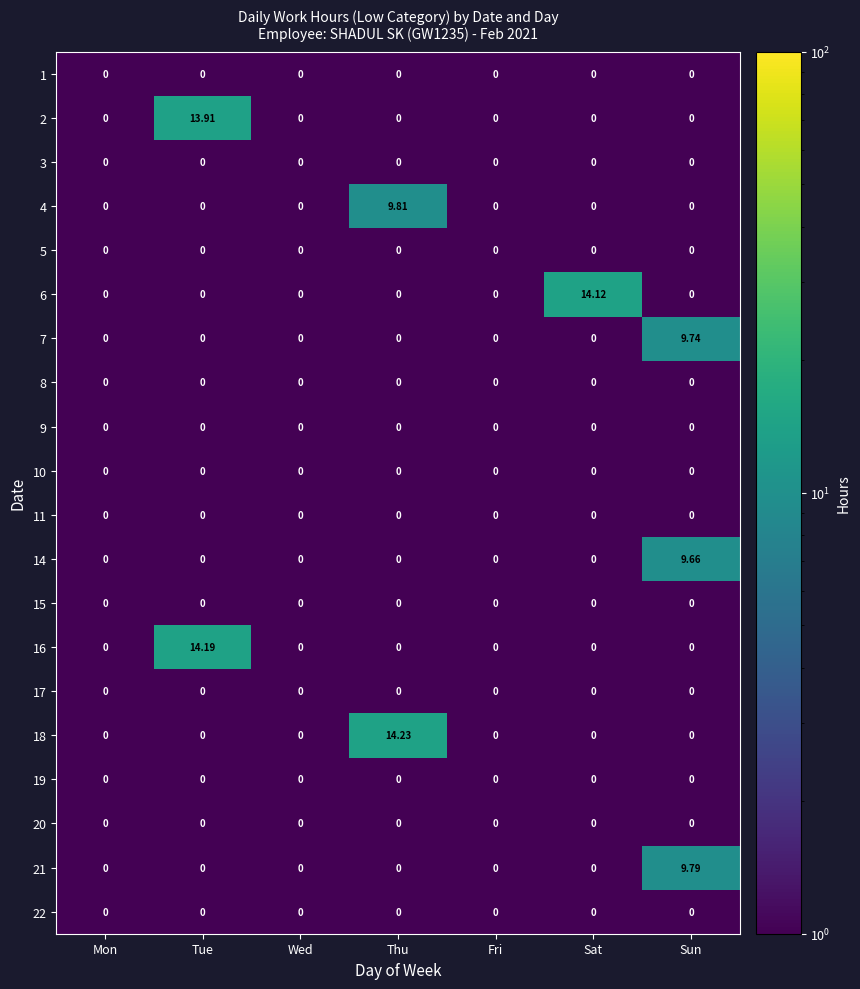

Which label corresponds to the largest value in the chart?

Thu